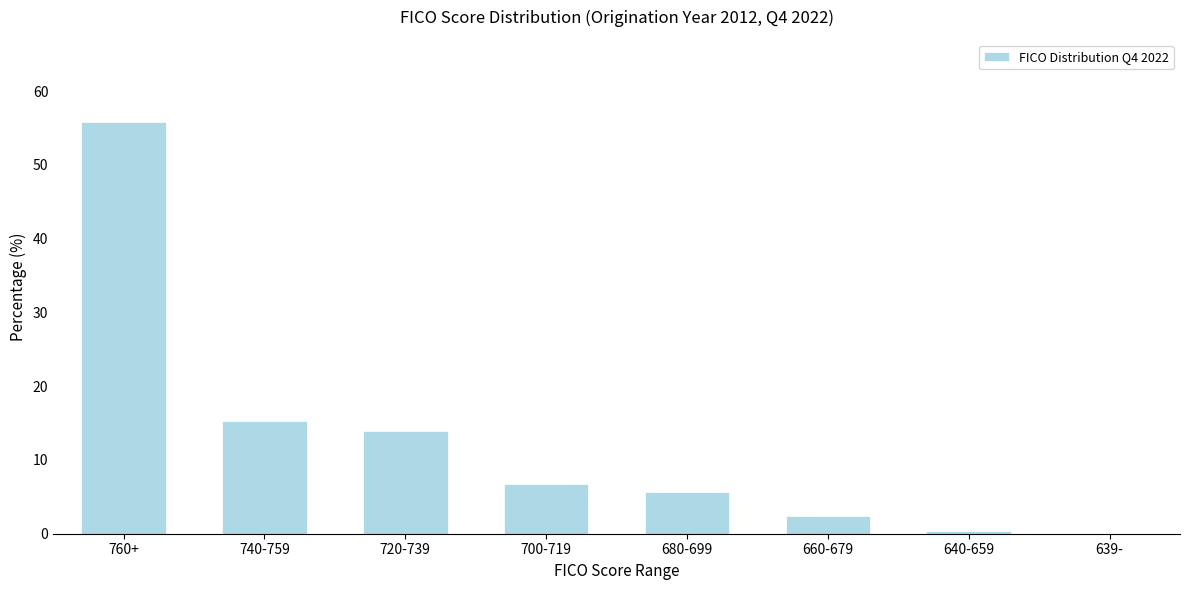

Reading left to right, transcribe all the data shown in this chart.

760+=55.8	740-759=15.3	720-739=13.9	700-719=6.7	680-699=5.6	660-679=2.4	640-659=0.4	639-=0.0